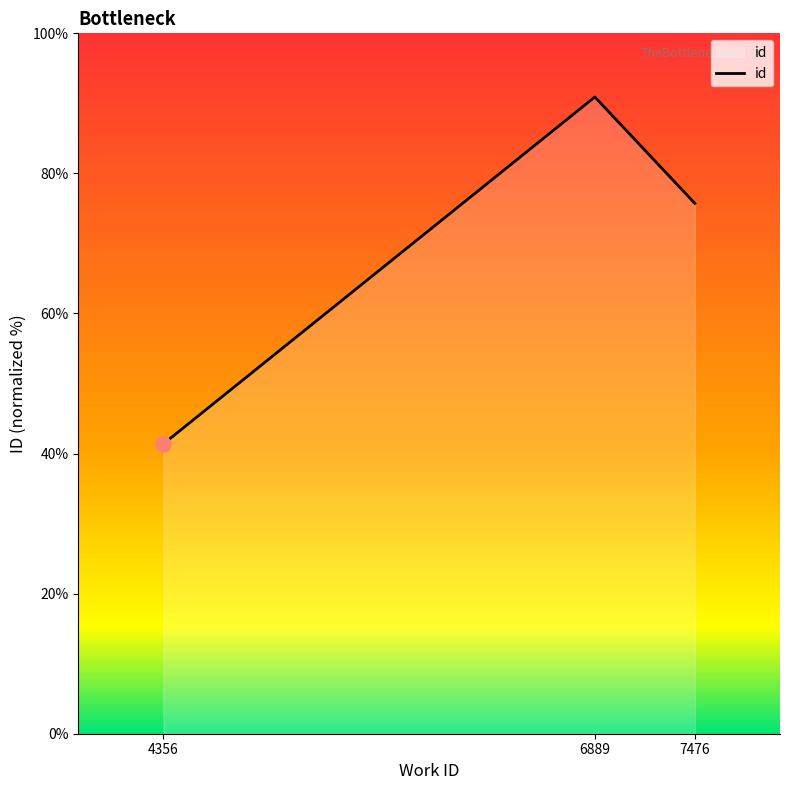

Approximately how many times larger is the value at 4356 compared to 7476?

0.5